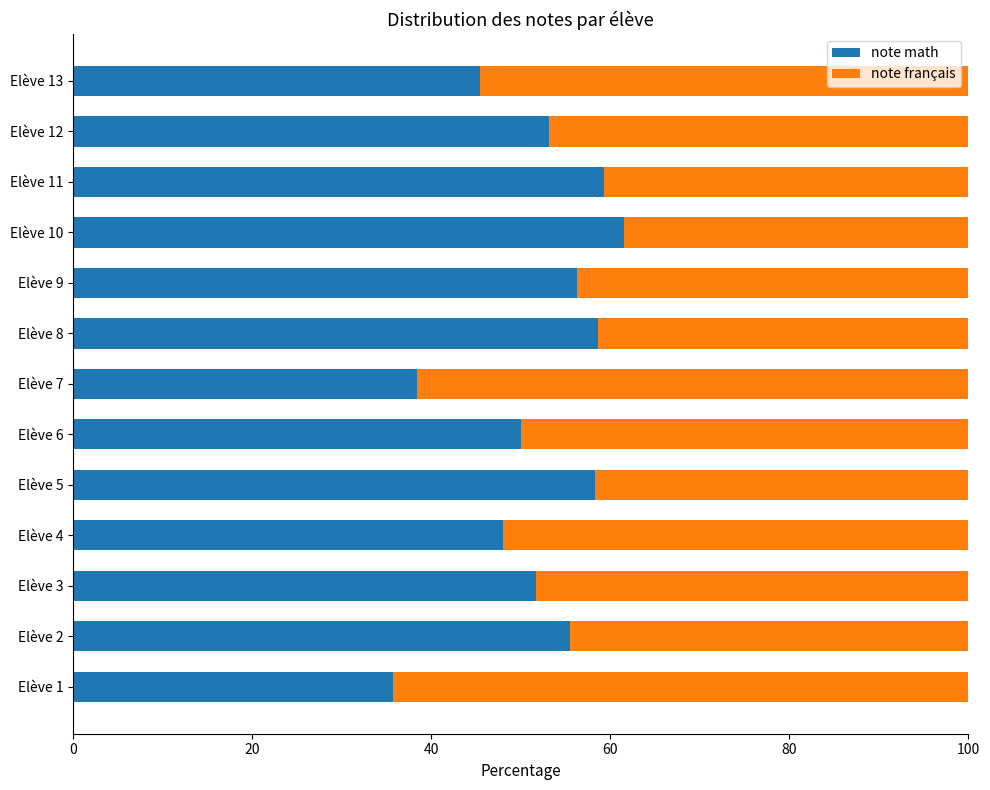

Which category has the highest value in the note math series?

Elève 10